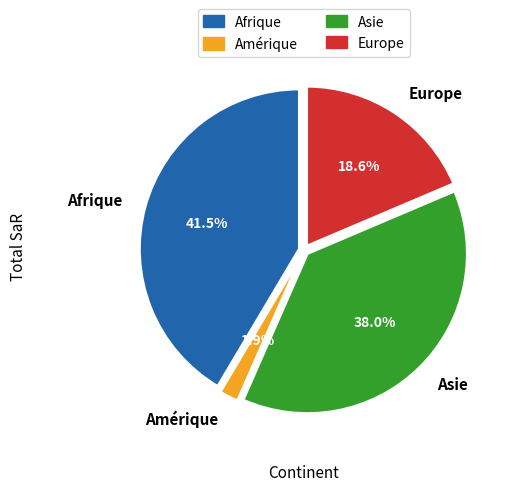

Which has a higher value, Asie or Amérique?

Asie